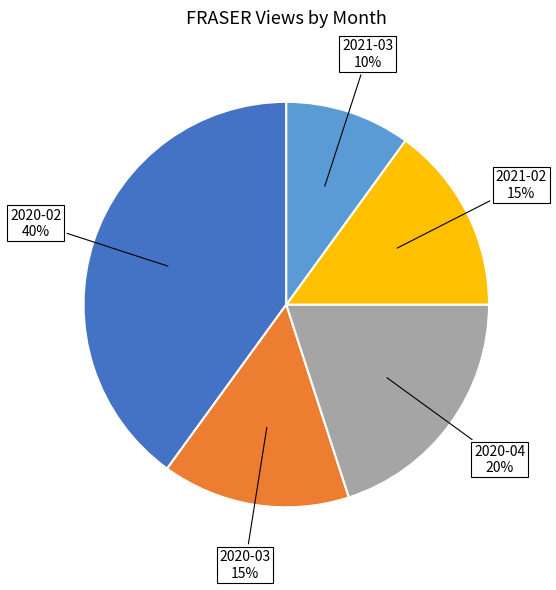

Which category has the smallest portion of the pie?

2021-03